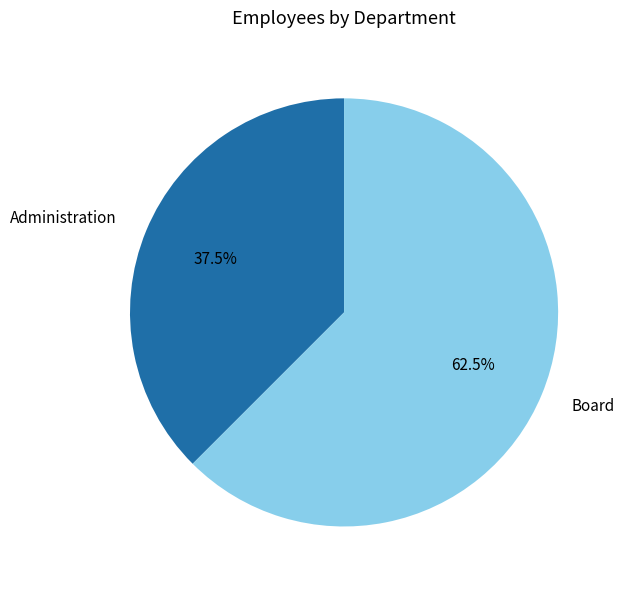

How many slices are in this pie chart?

2